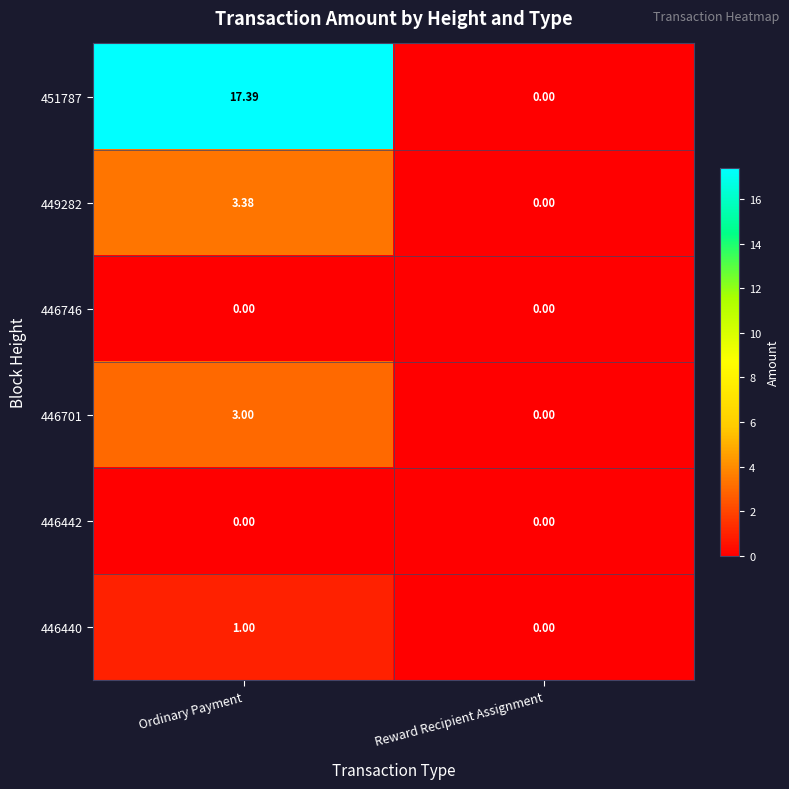

How many series are shown in this chart?

6